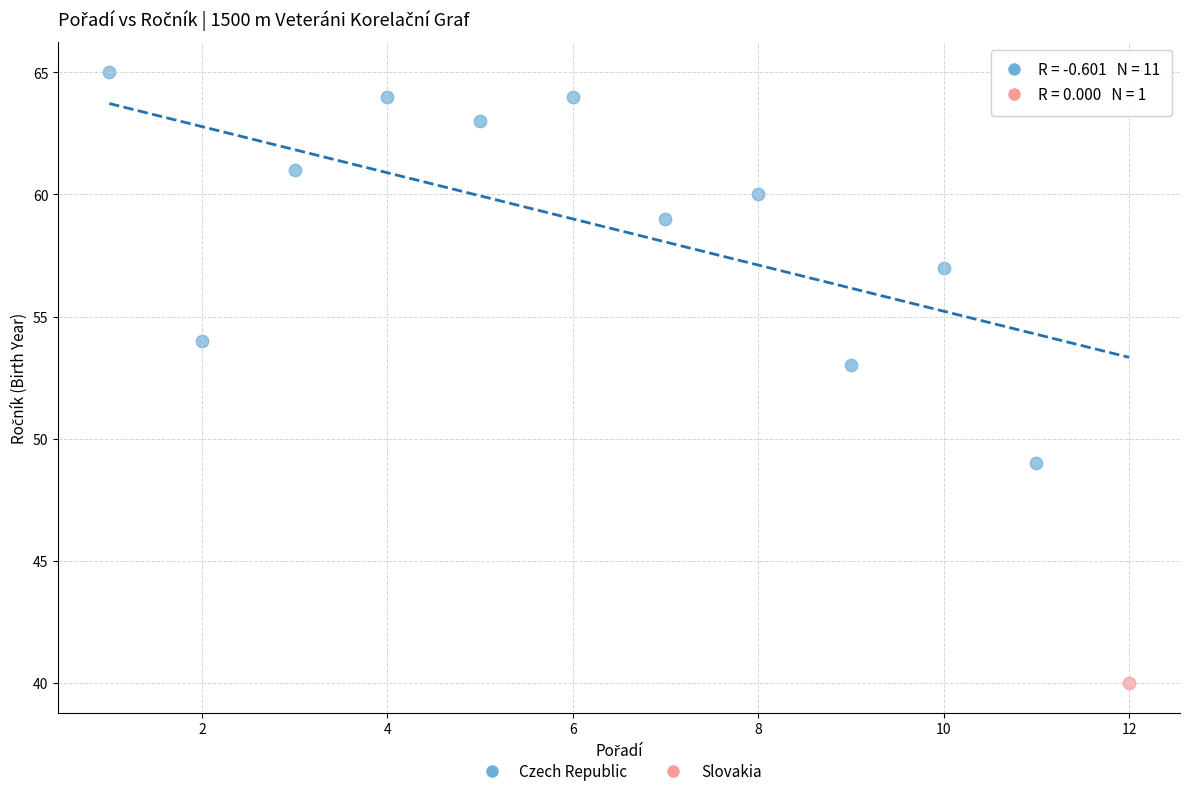

What are all the series names shown in the legend?

Czech Republic, Slovakia